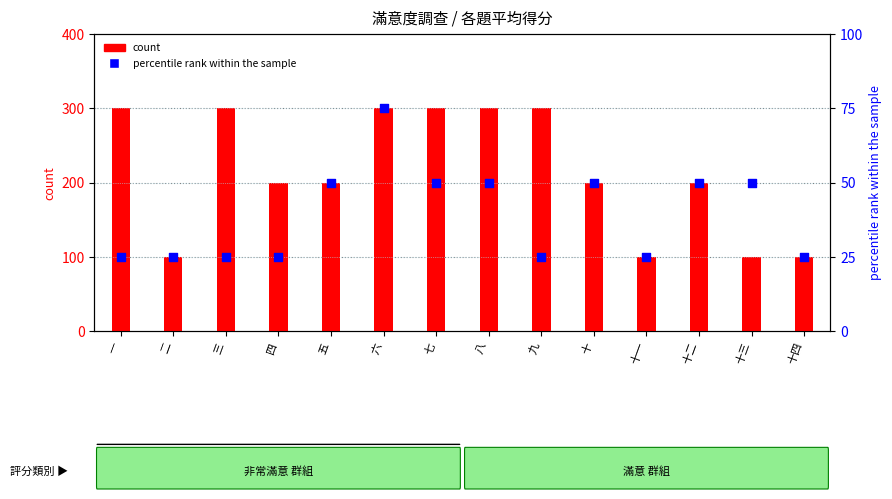

What is the total value across all series at 五?

250